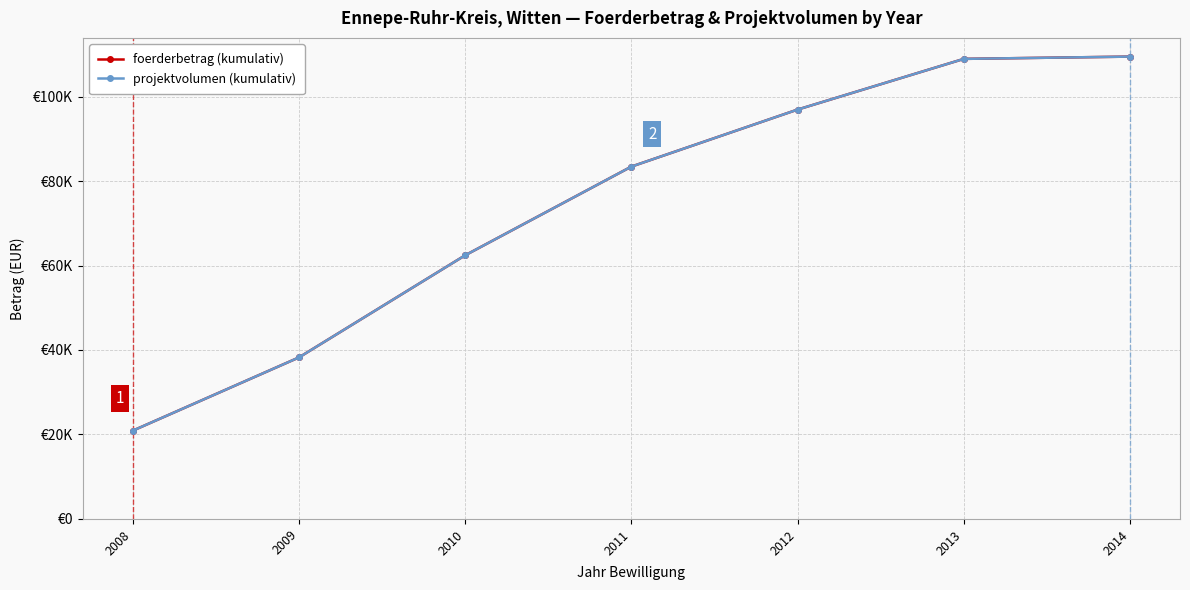

Is this an area chart (filled region under the line)?

No